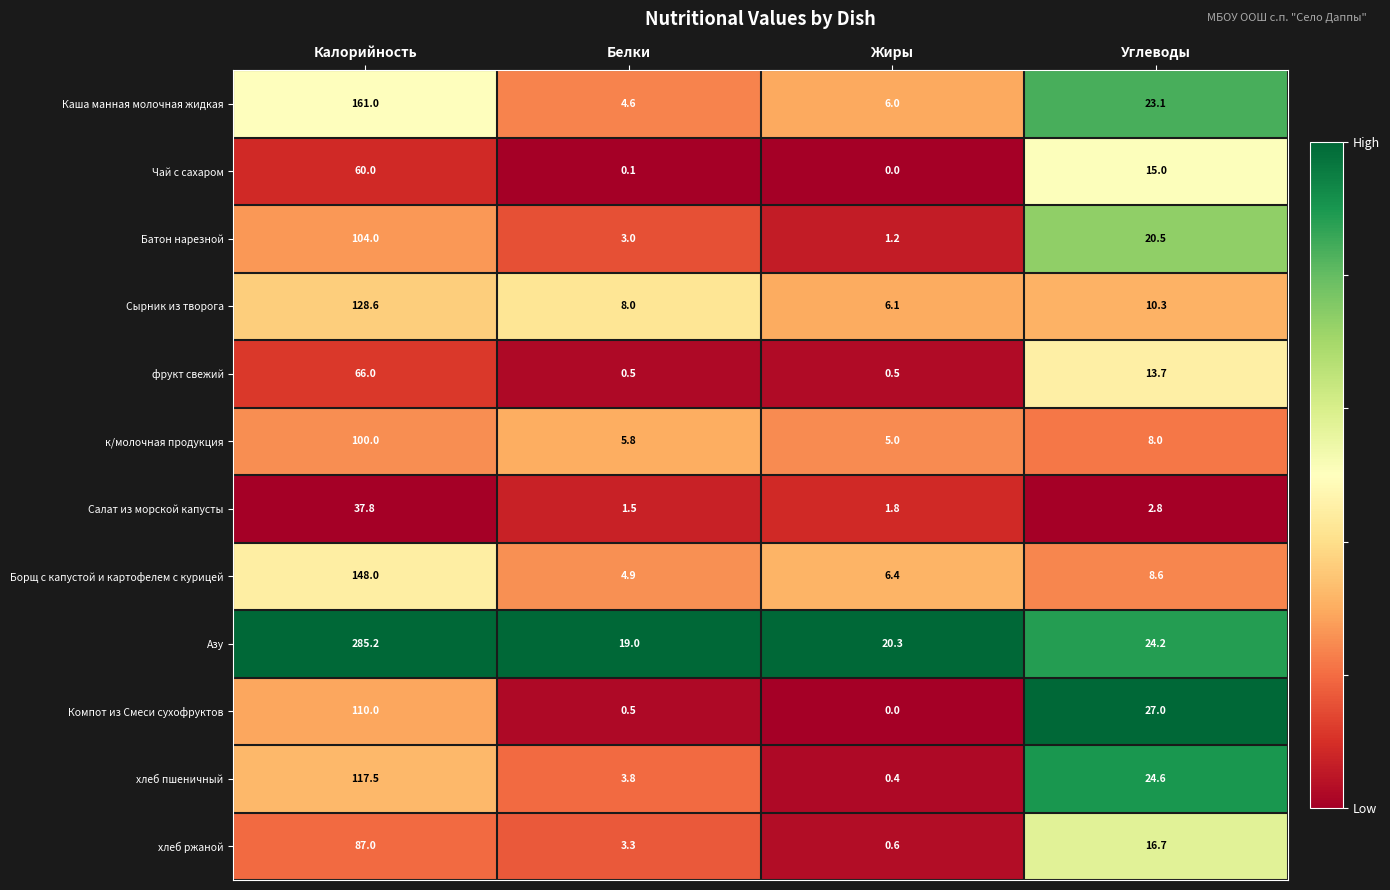

Is it true that Батон нарезной equals 1.2 at Жиры?

True